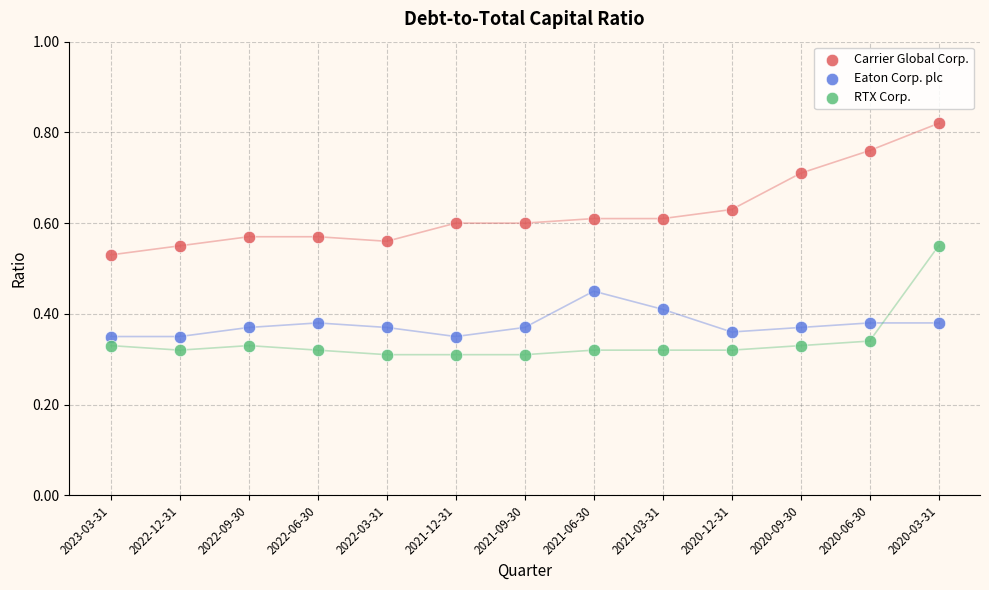

Which series contains the lowest Y value?

RTX Corp.